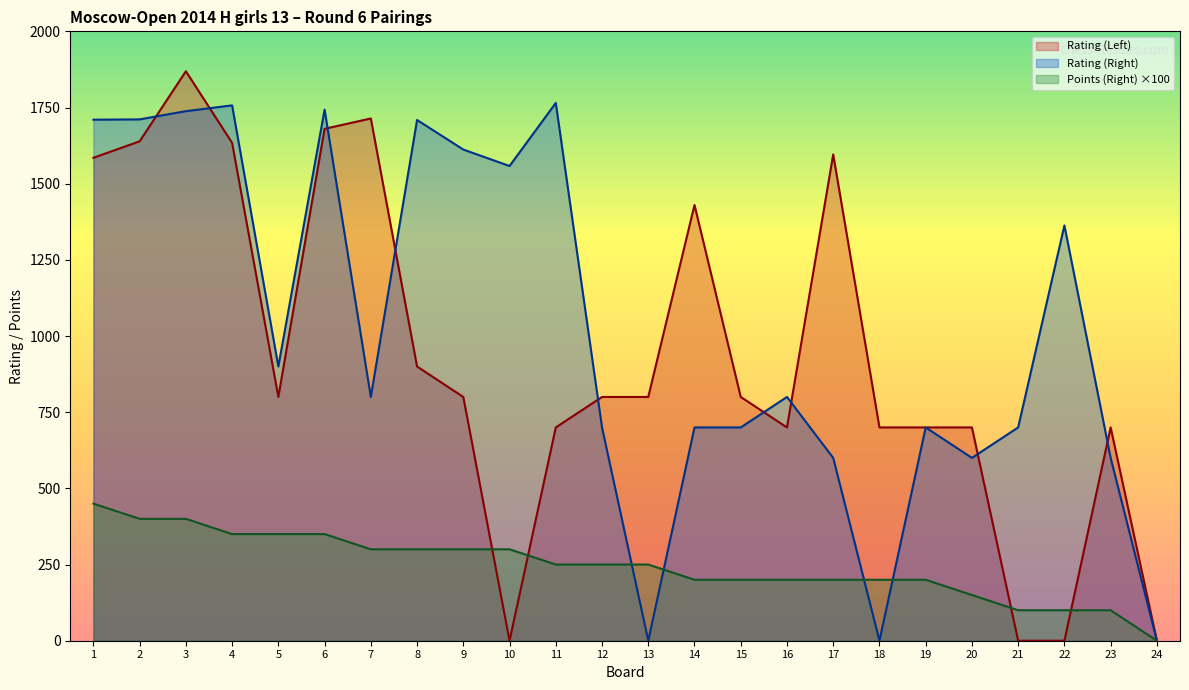

Which series has the largest total across all categories?

Rating (Right)